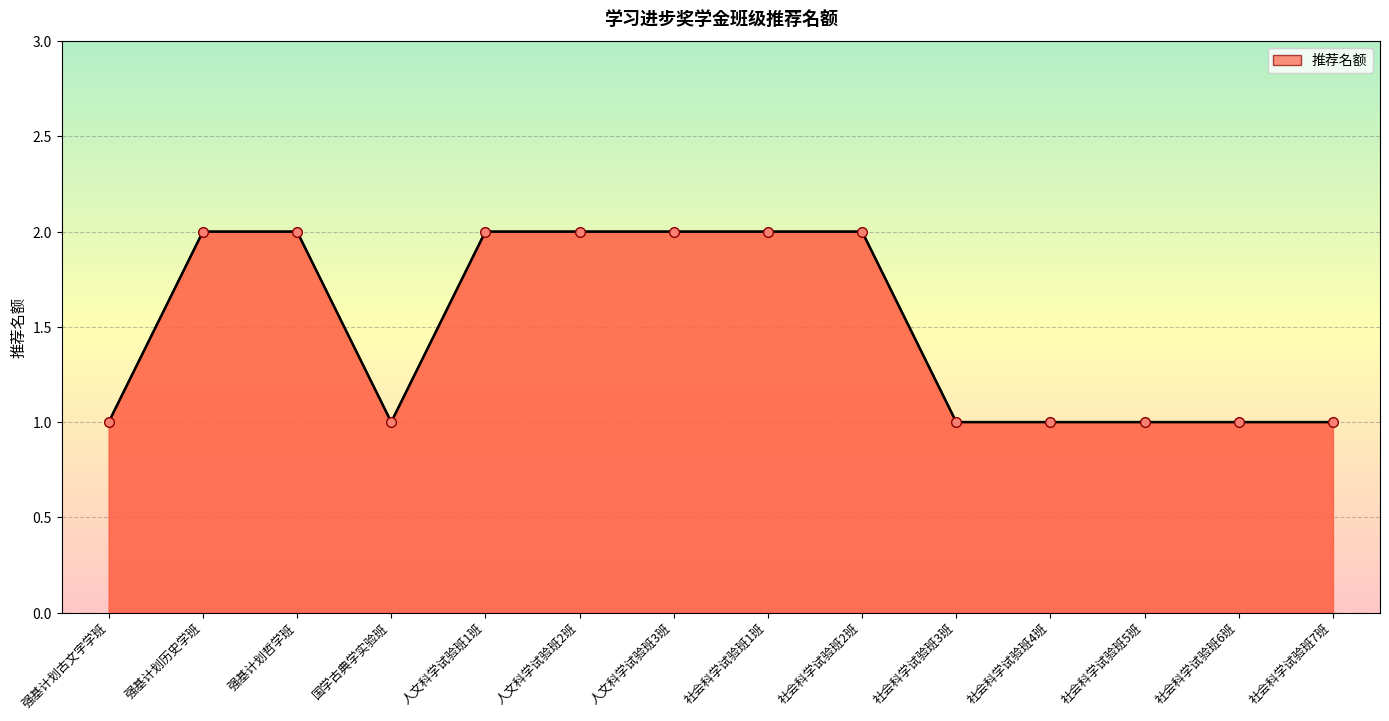

What is the label of the 12th point from the right?

强基计划哲学班